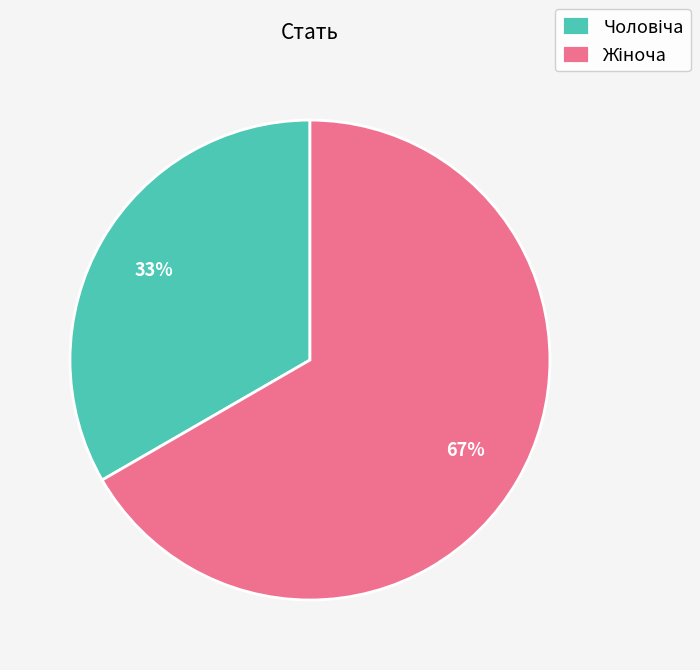

To the nearest percent, what is the average slice percentage?

50%